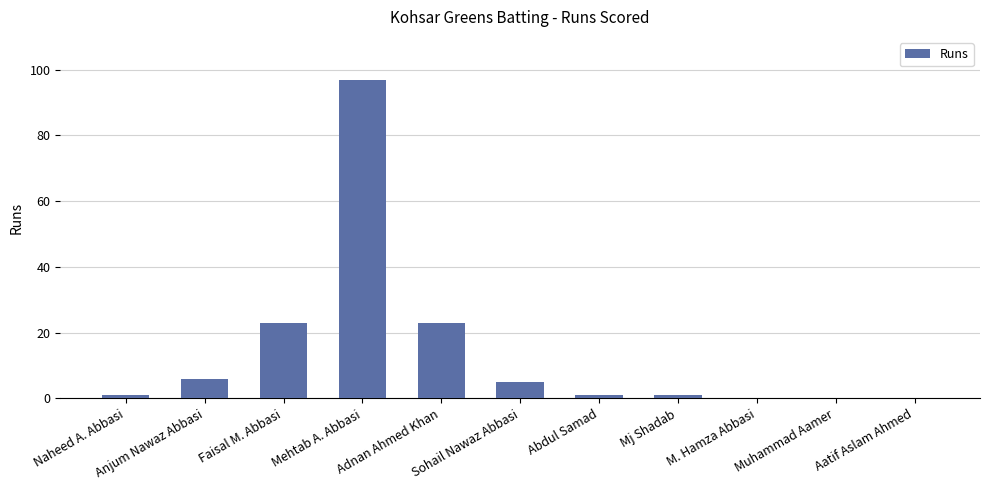

Reading right to left, extract all data points from this chart.

Aatif Aslam Ahmed=0	Muhammad Aamer=0	M. Hamza Abbasi=0	Mj Shadab=1	Abdul Samad=1	Sohail Nawaz Abbasi=5	Adnan Ahmed Khan=23	Mehtab A. Abbasi=97	Faisal M. Abbasi=23	Anjum Nawaz Abbasi=6	Naheed A. Abbasi=1